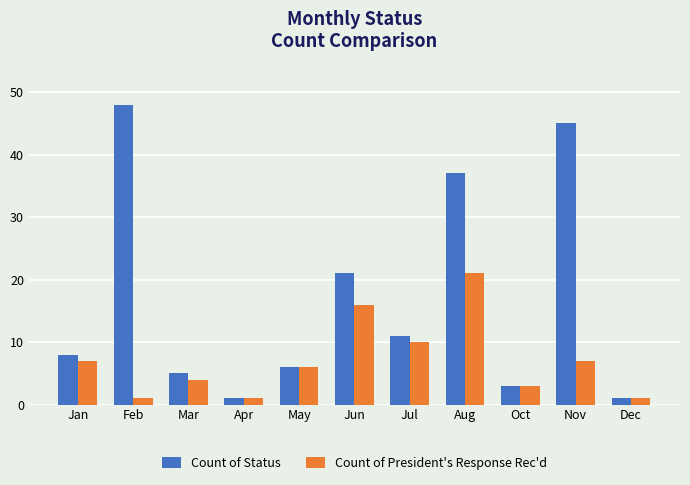

How many bars are there in total?

22